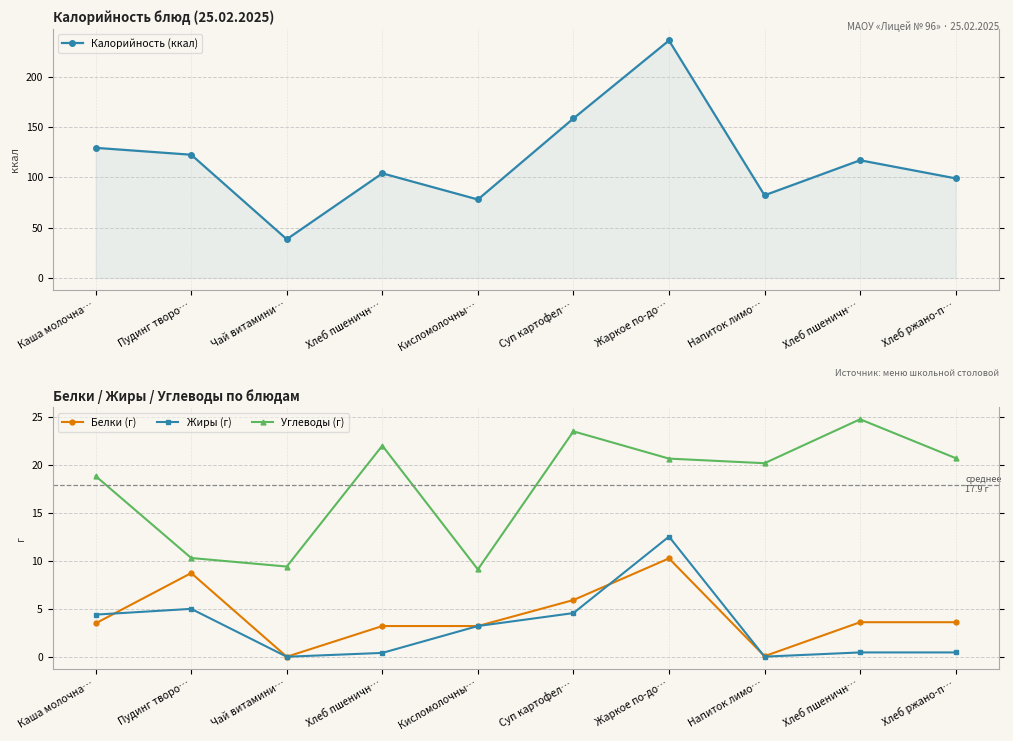

At which label does Жиры (г) reach its peak?

Жаркое по-до…